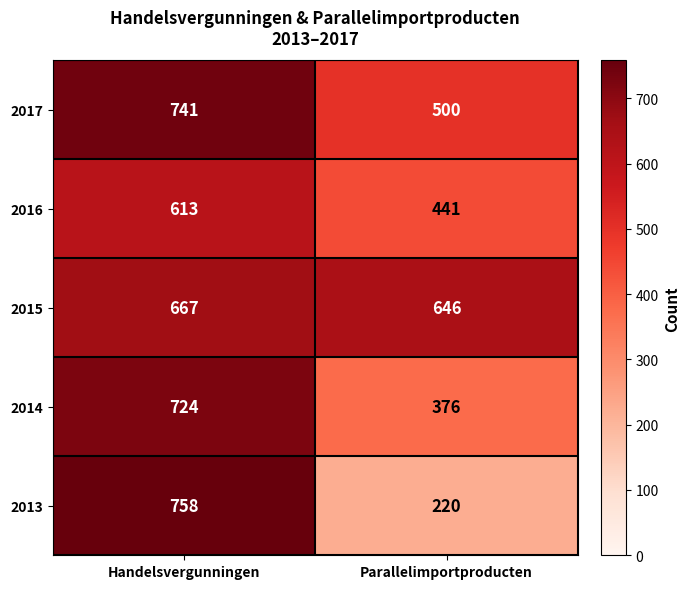

Reading left to right, list all the values displayed in this chart.

2017: Handelsvergunningen=741	Parallelimportproducten=500
2016: Handelsvergunningen=613	Parallelimportproducten=441
2015: Handelsvergunningen=667	Parallelimportproducten=646
2014: Handelsvergunningen=724	Parallelimportproducten=376
2013: Handelsvergunningen=758	Parallelimportproducten=220